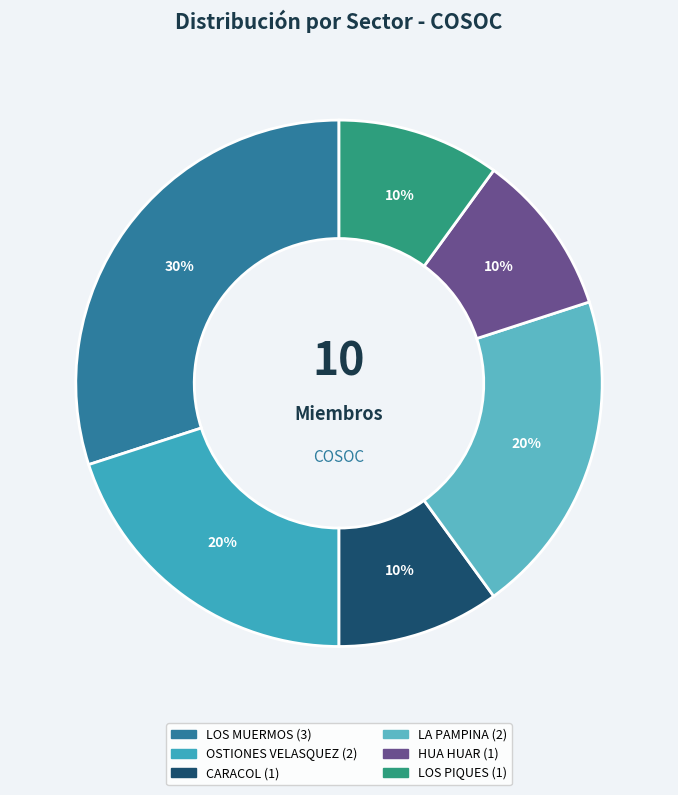

How many slices are in this pie chart?

6